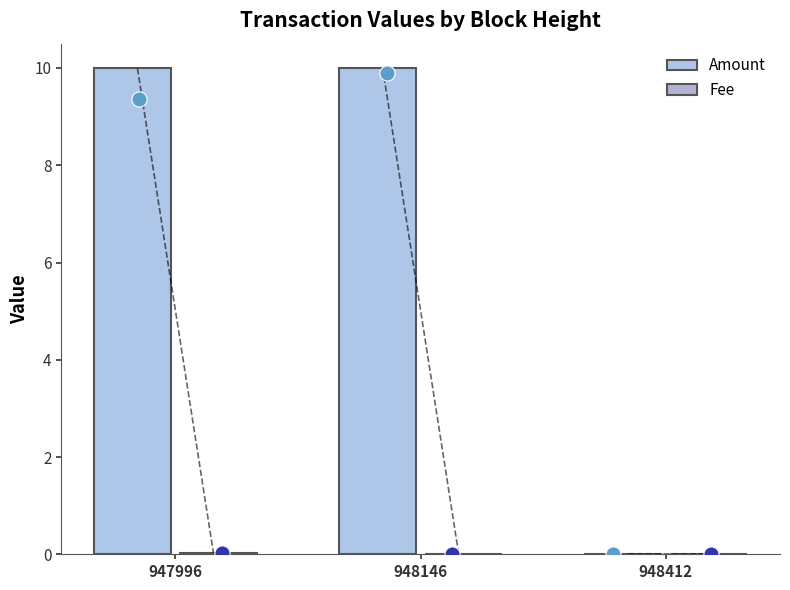

Which series has the largest Y range (max minus min)?

Amount